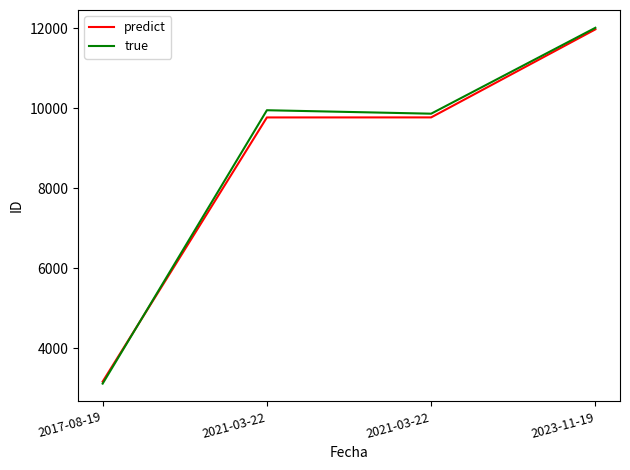

How many lines are shown in the chart?

2